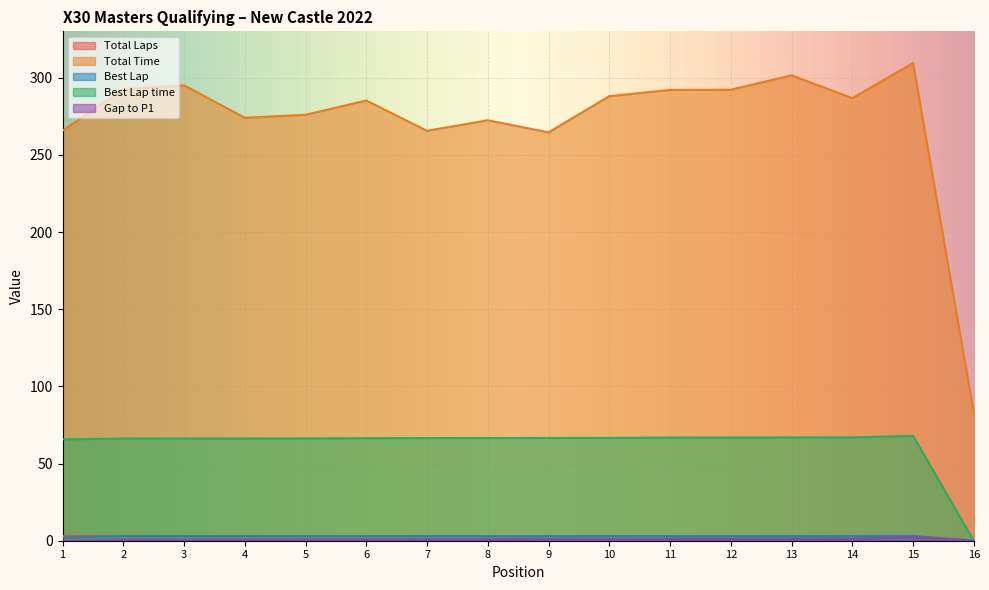

The value of Total Time at 1 is 265.7. True or false?

True